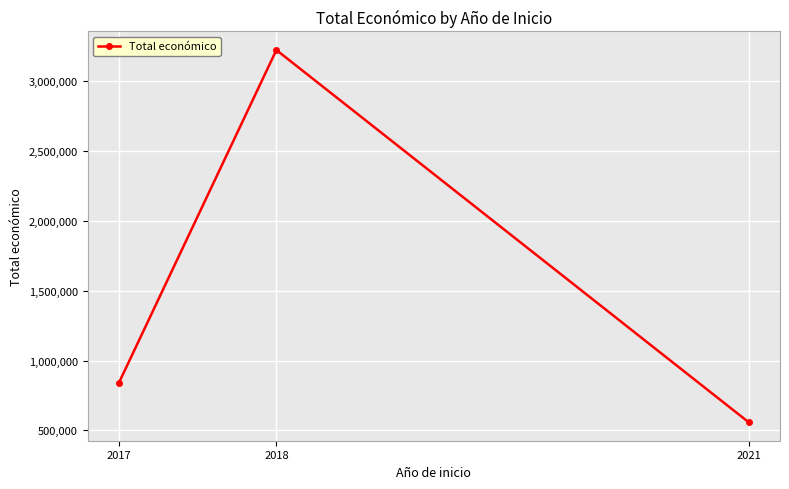

Where is the data nearest to the value 1890724?

2017